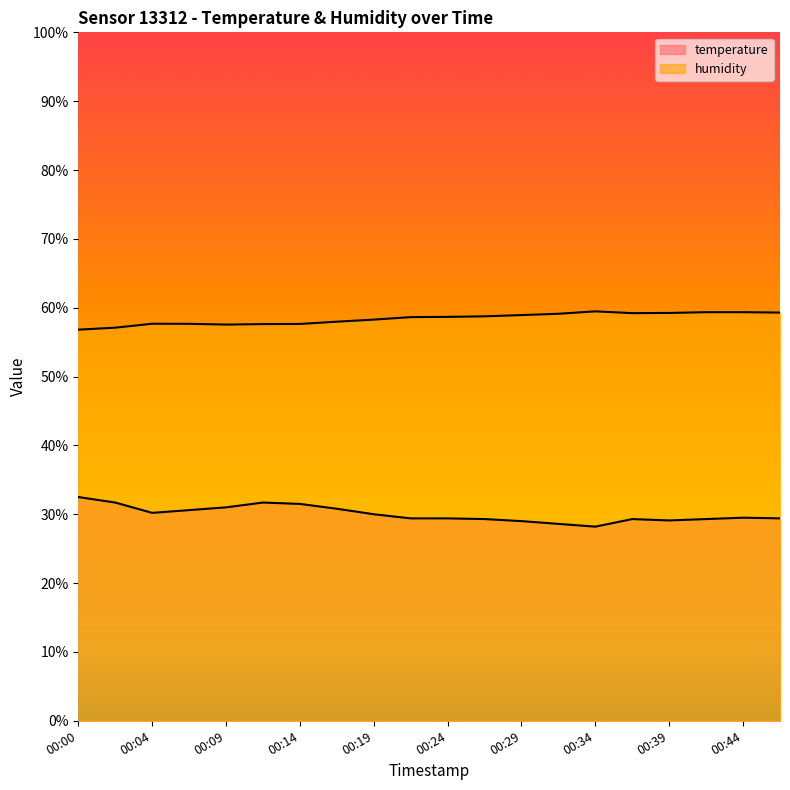

List the labels in order of temperature value, smallest first.

00:34, 00:31, 00:29, 00:39, 00:26, 00:36, 00:41, 00:22, 00:24, 00:46, 00:44, 00:19, 00:04, 00:07, 00:17, 00:09, 00:14, 00:02, 00:12, 00:00